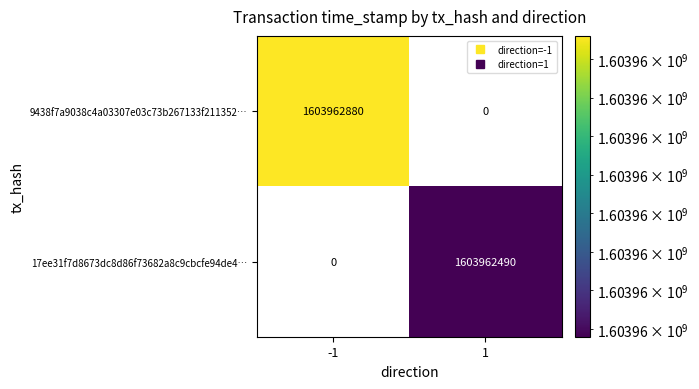

Which series has the largest range (max minus min)?

9438f7a9038c4a03307e03c73b267133f211352…